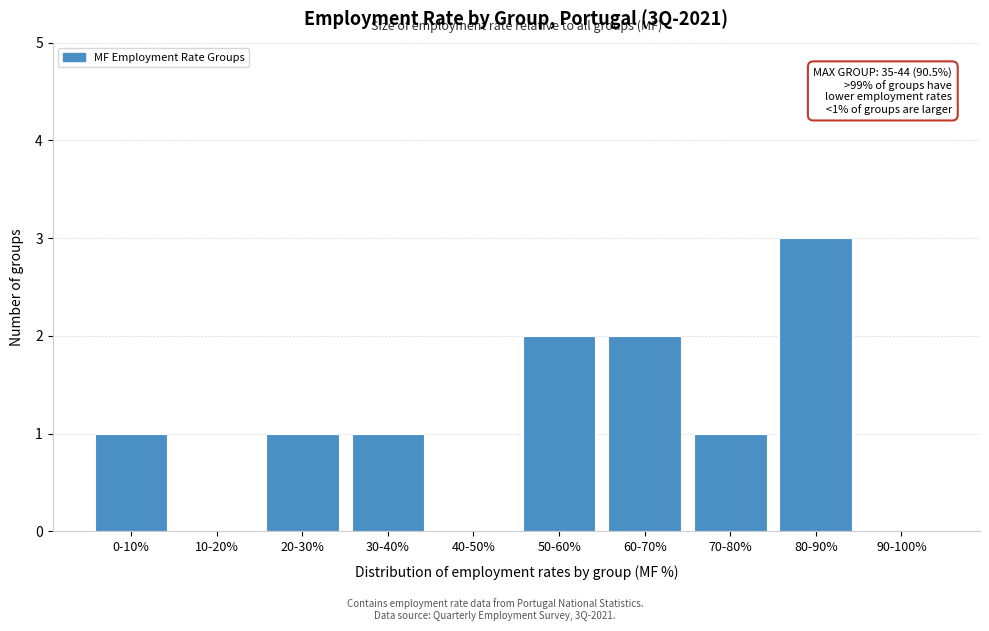

Reading left to right, what are all the values shown in this chart?

0-10%=1	10-20%=0	20-30%=1	30-40%=1	40-50%=0	50-60%=2	60-70%=2	70-80%=1	80-90%=3	90-100%=0